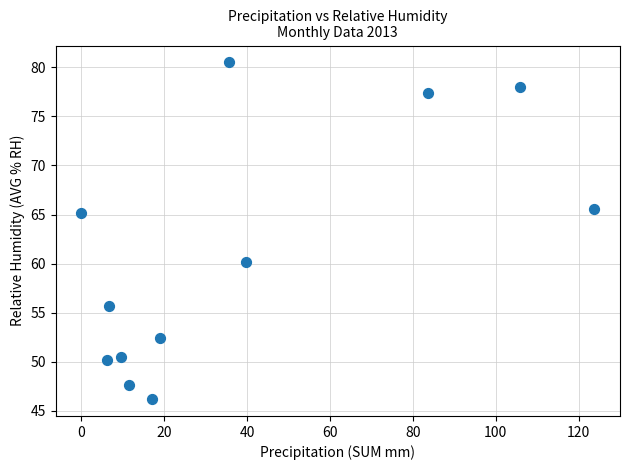

What Y value in the scatter plot is closest to 63?

65.2